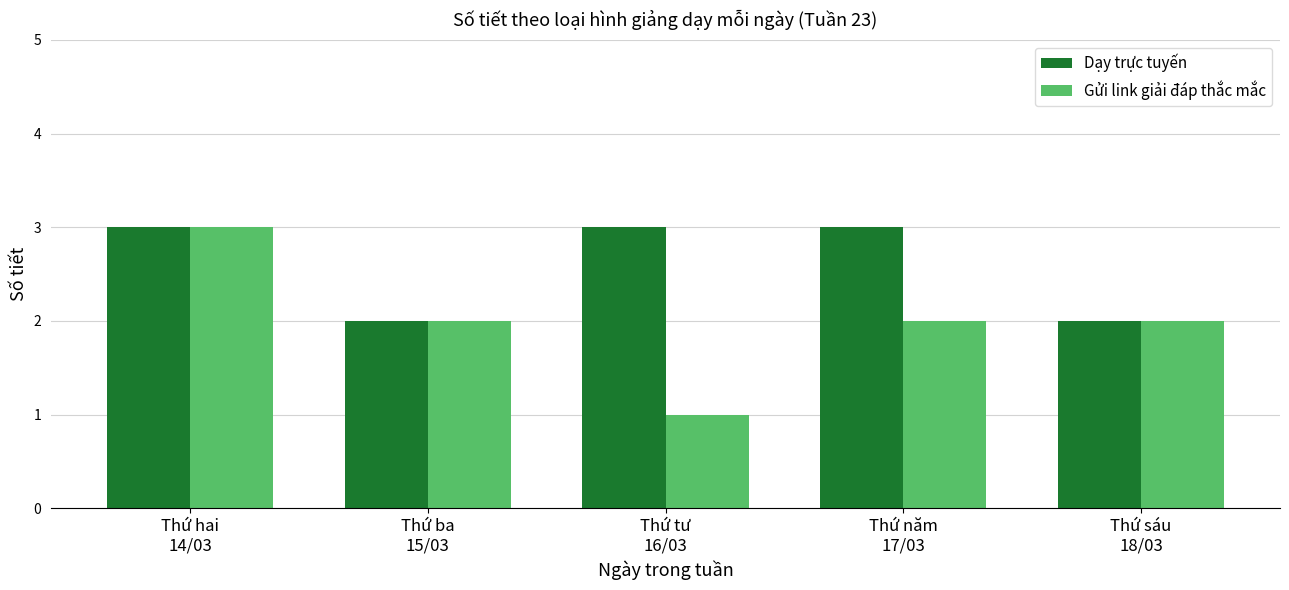

Reading left to right, extract all data points from this chart.

Dạy trực tuyến: 3	2	3	3	2
Gửi link giải đáp thắc mắc: 3	2	1	2	2